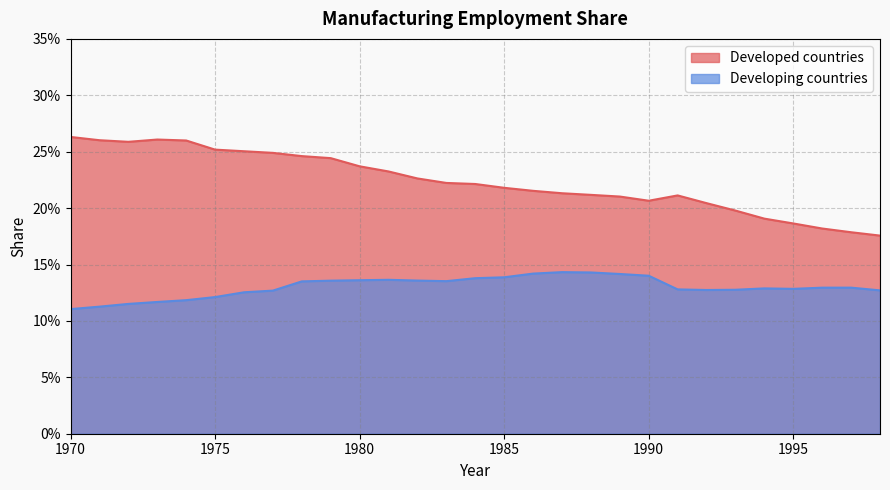

Where is Developed countries nearest to the value 0?

1998